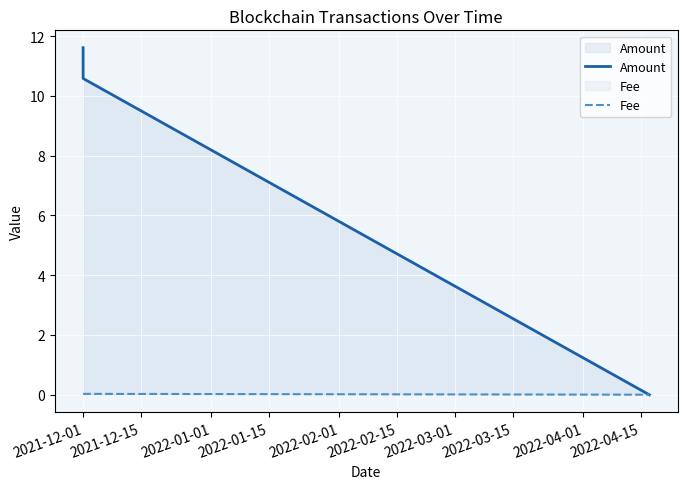

How many lines are shown in the chart?

2